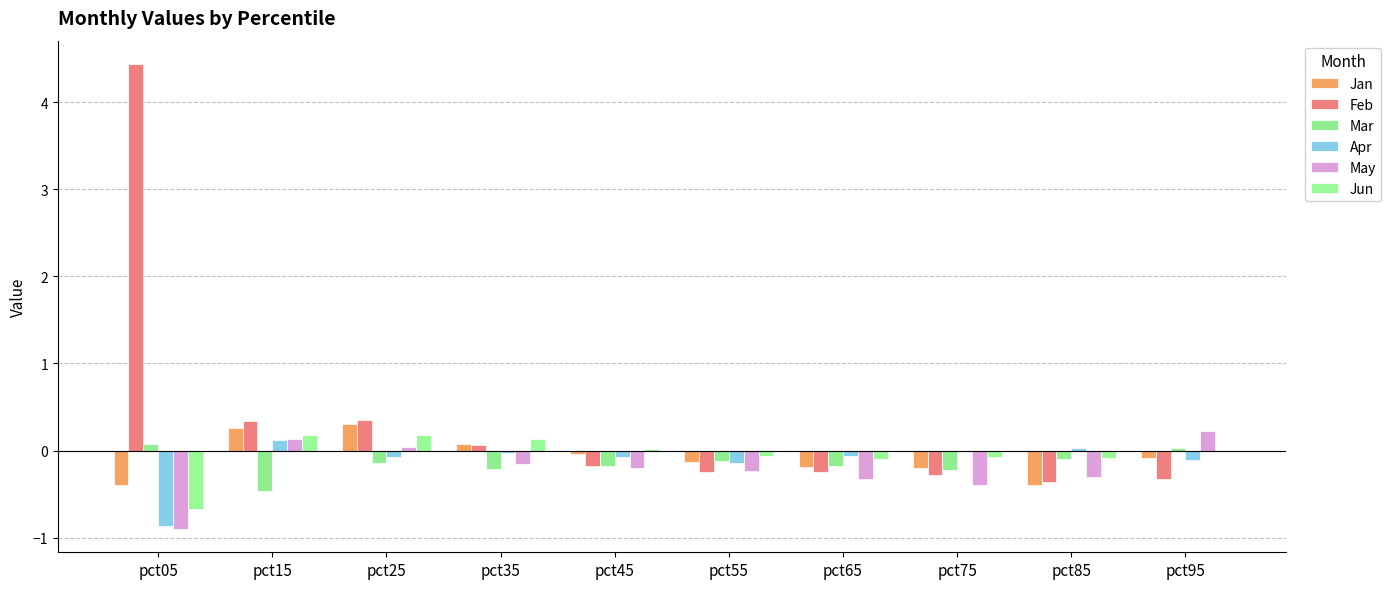

How many groups of bars are there?

10